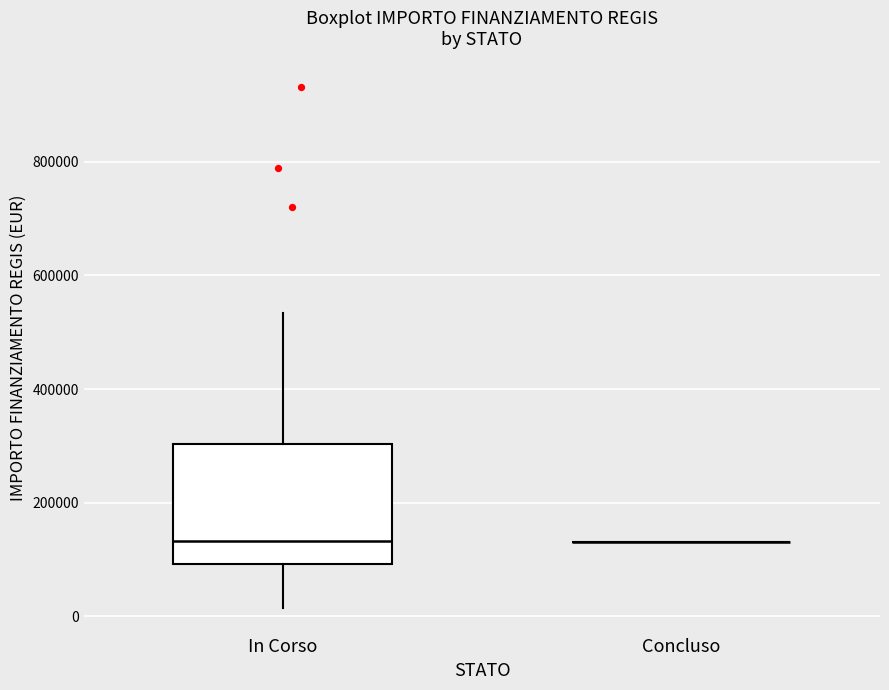

Where does the upper whisker of the box for In Corso end on the y-axis? The values are not printed on the chart, so give them approximately, as read against the axis.

540000